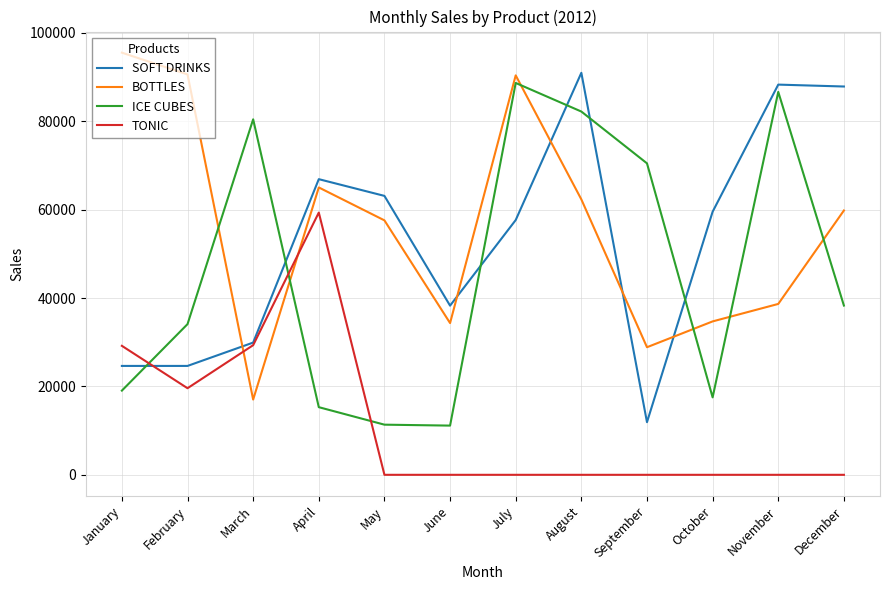

At which label does SOFT DRINKS reach its peak?

August